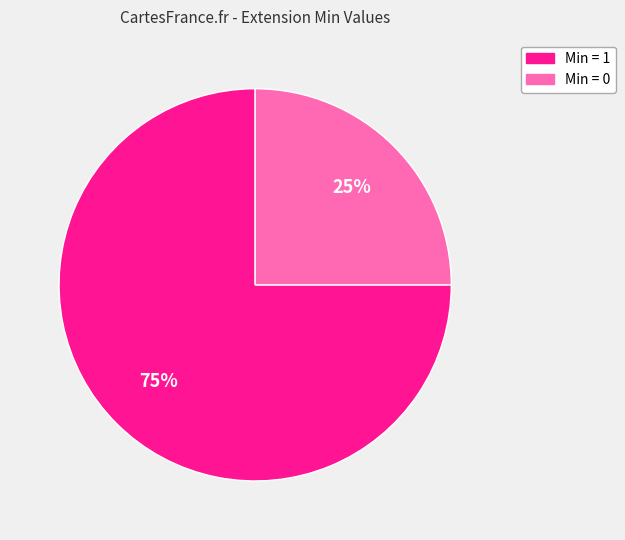

The Min = 1 slice represents 90% of the pie. True or false?

False